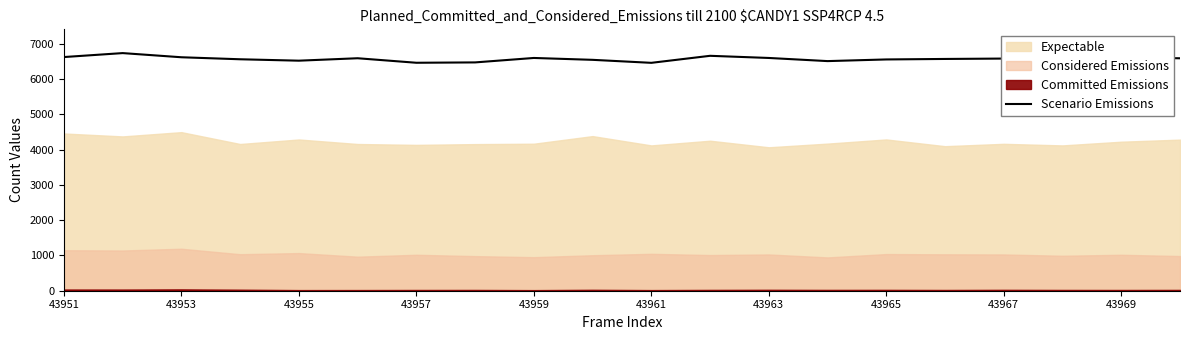

True or false: Scenario Emissions has a value of 6581 at 43967.

True